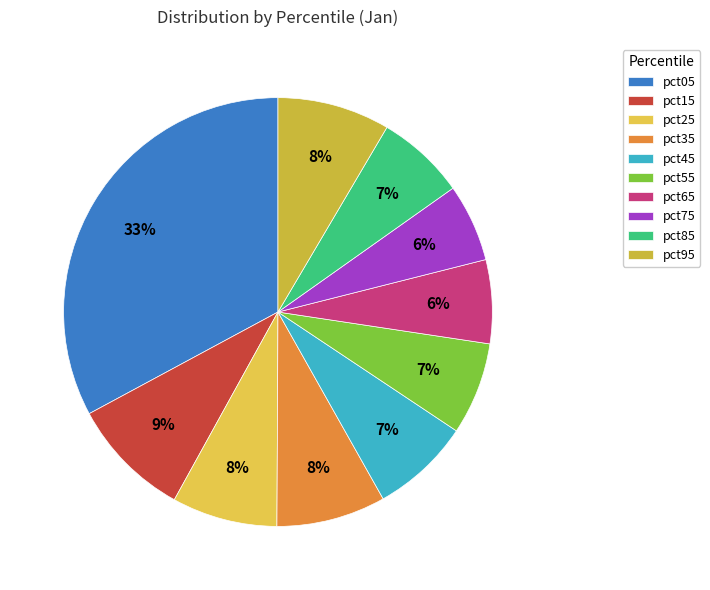

To the nearest percent, what portion does pct65 represent?

6%